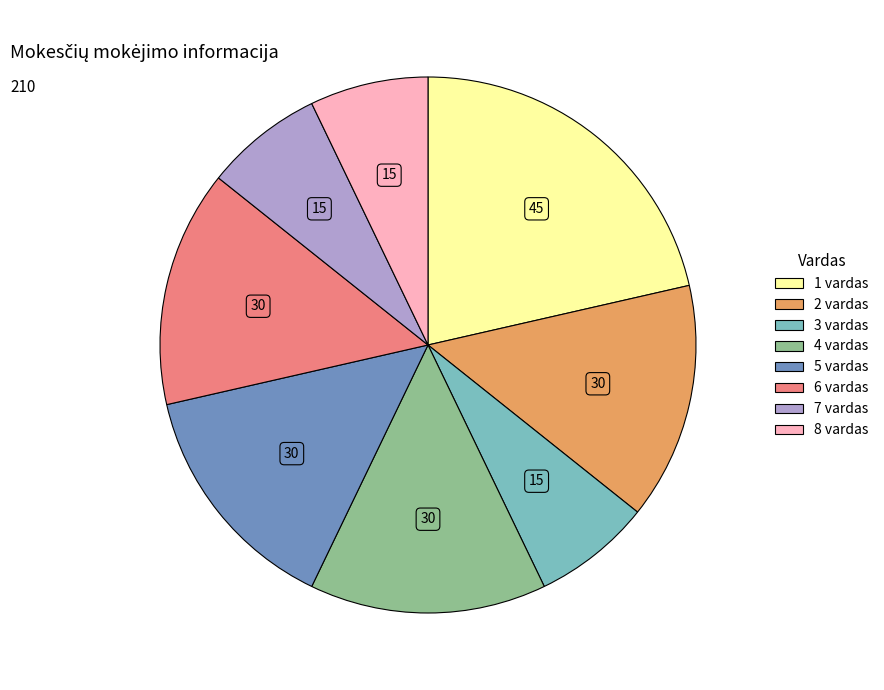

The 3 vardas slice represents 14% of the pie. True or false?

False